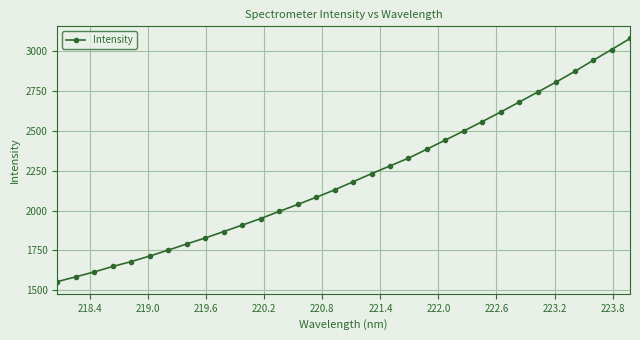

What is the value of the 17th point from the left?

2180.3